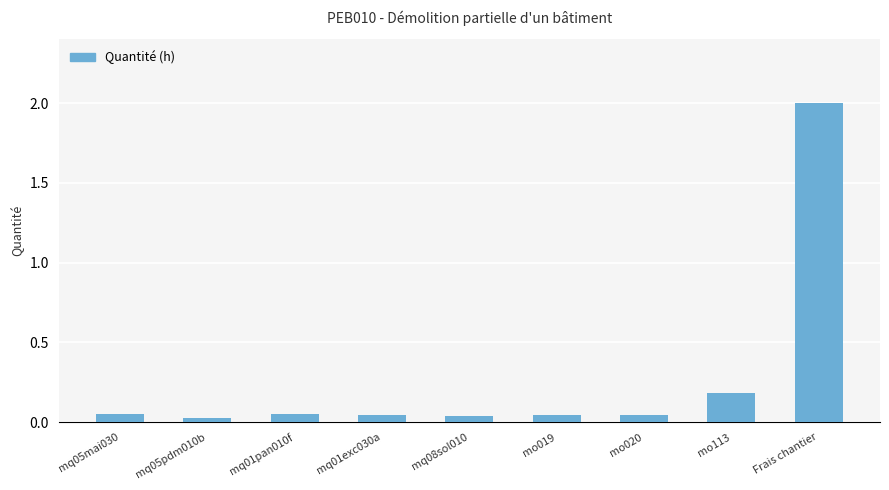

Where is the data nearest to the value 1?

mo113